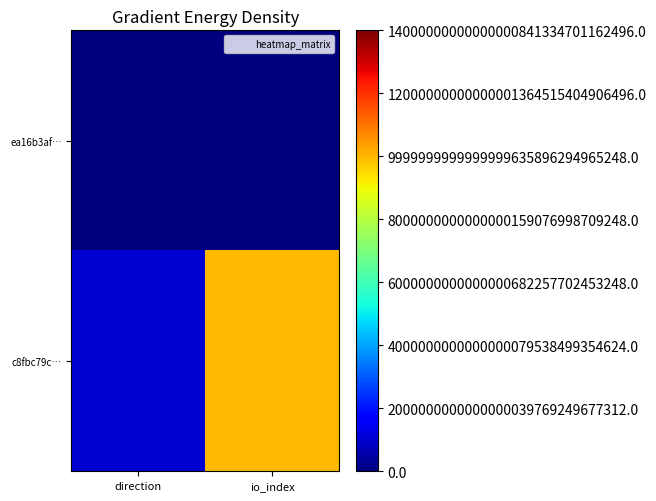

Reading left to right, transcribe all the data shown in this chart.

ea16b3af…: direction=0	io_index=0
c8fbc79c…: direction=1000000000000000019884624838656	io_index=9999999999999999635896294965248